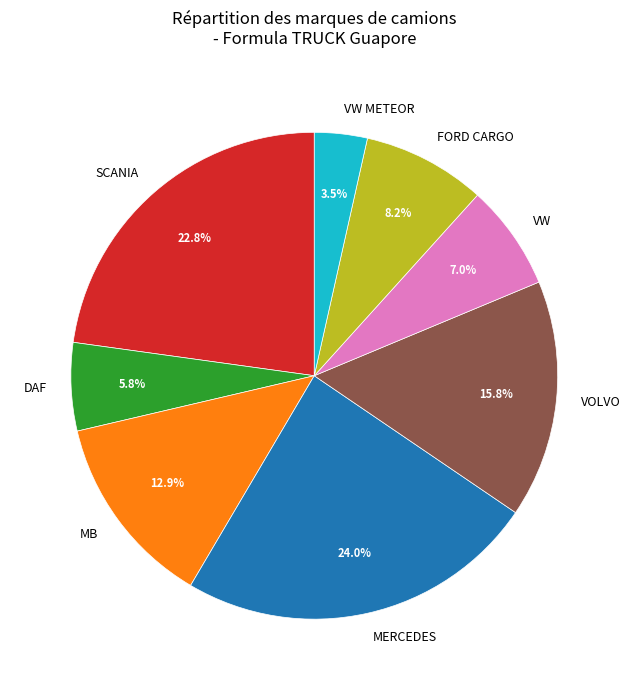

To the nearest percent, what percentage of the pie is MB?

13%